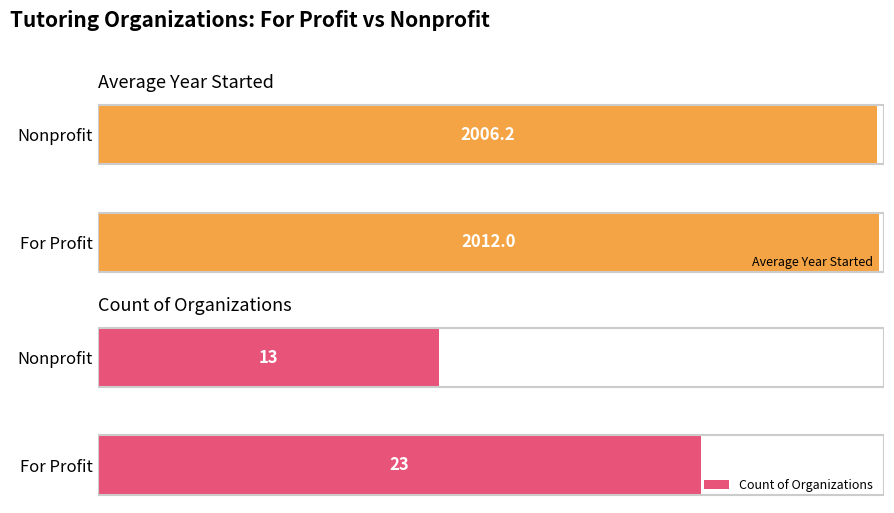

Which series has the widest spread of values?

Count of Organizations